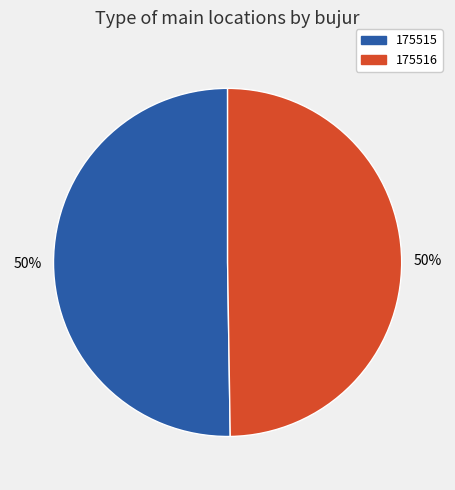

To the nearest percent, what is the average slice percentage?

50%